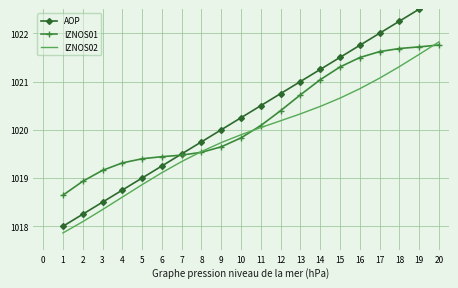

List the labels in order of IZNOS02 value, smallest first.

1, 2, 3, 4, 5, 6, 7, 8, 9, 10, 11, 12, 13, 14, 15, 16, 17, 18, 19, 20